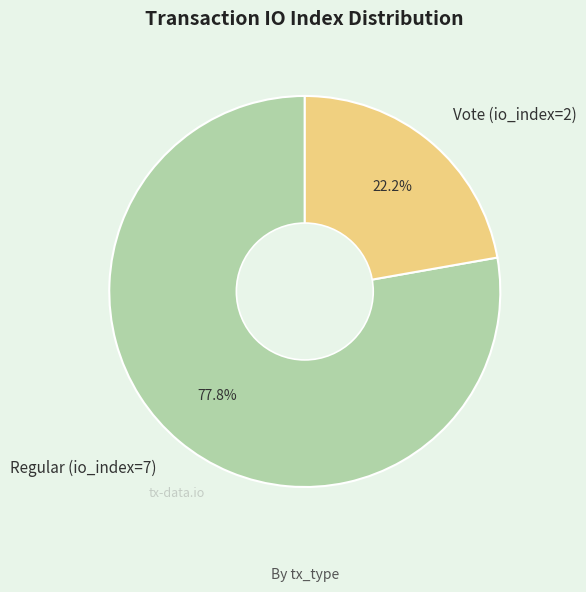

What percentage is the Vote (io_index=2) slice, to the nearest percent?

22%